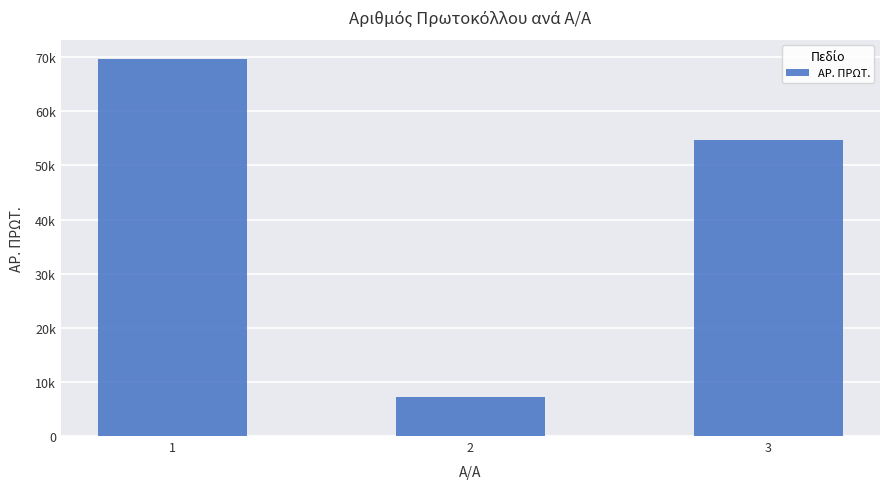

What is the maximum value shown in the chart?

69754